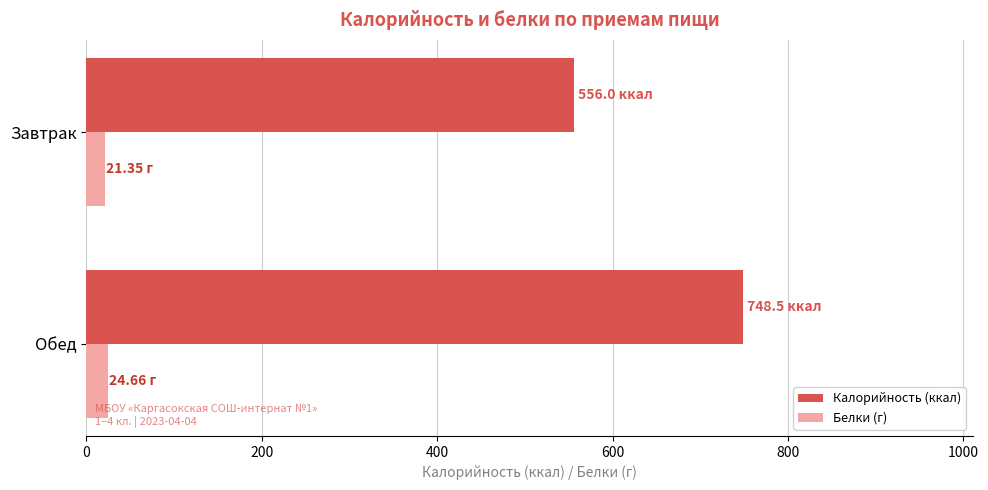

What is the sum of all Калорийность (ккал) values?

1304.5